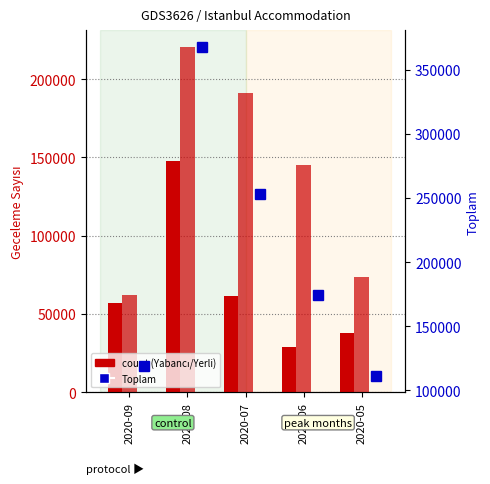

Does the chart contain stacked bars?

No